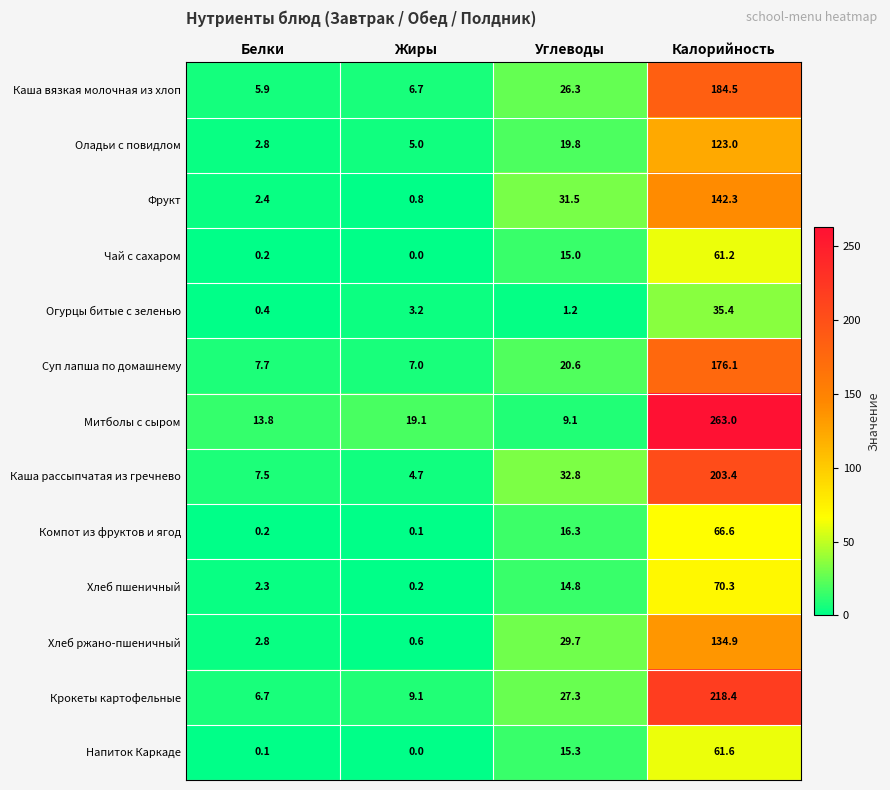

The Напиток Каркаде series shows 32.6 at Калорийность. True or false?

False